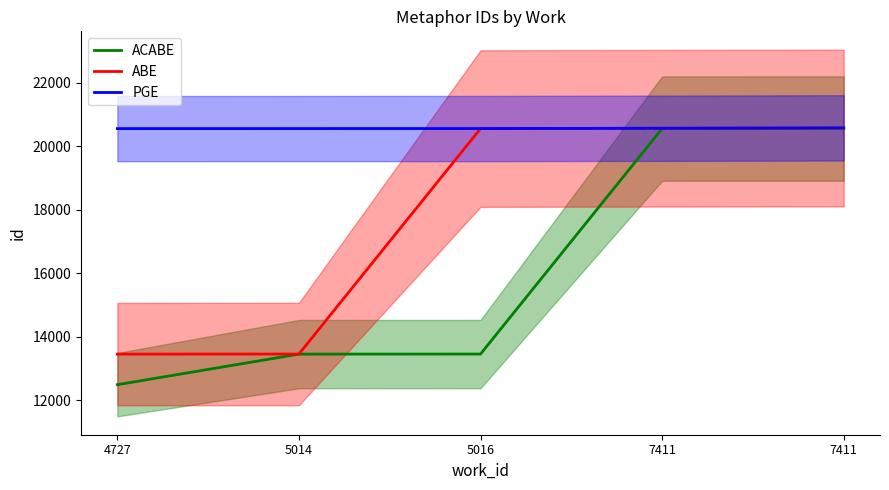

True or false: ACABE has more than 2 interior local peaks.

False